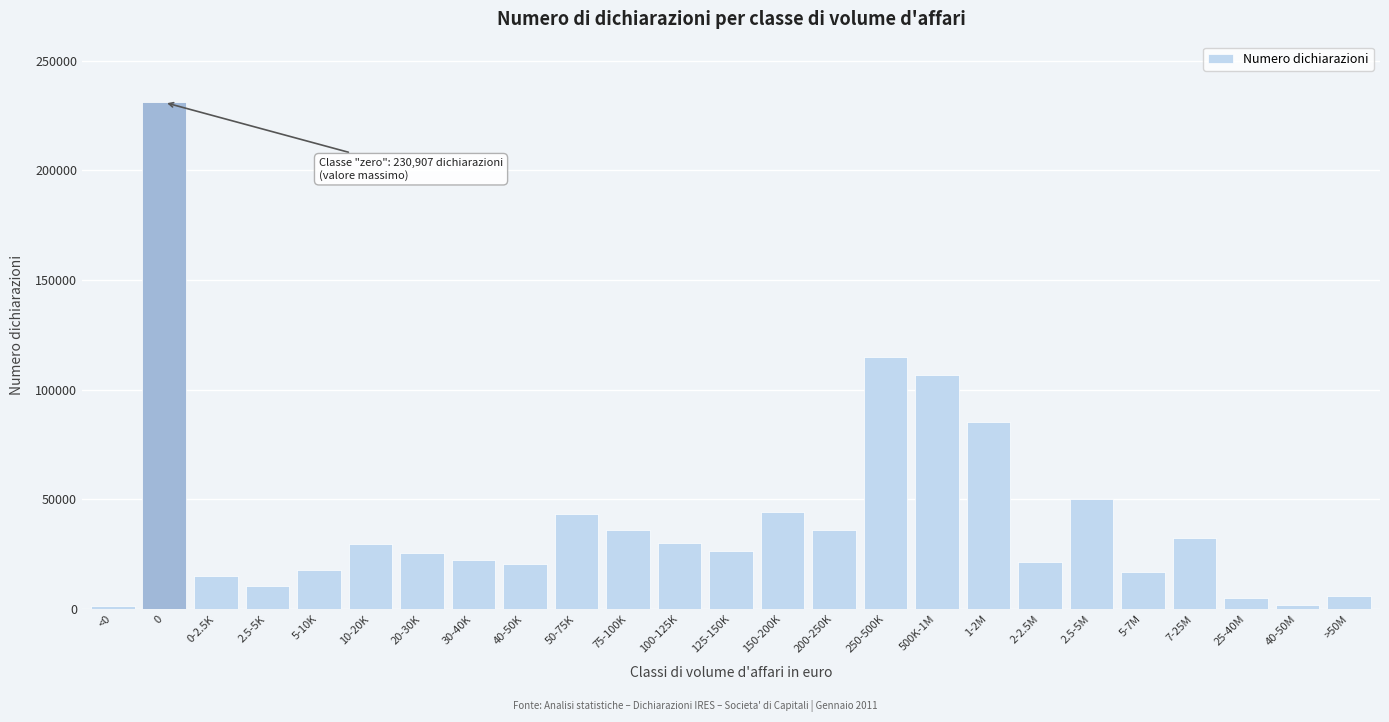

What is the change in value from 10-20K to 50-75K?

+13400